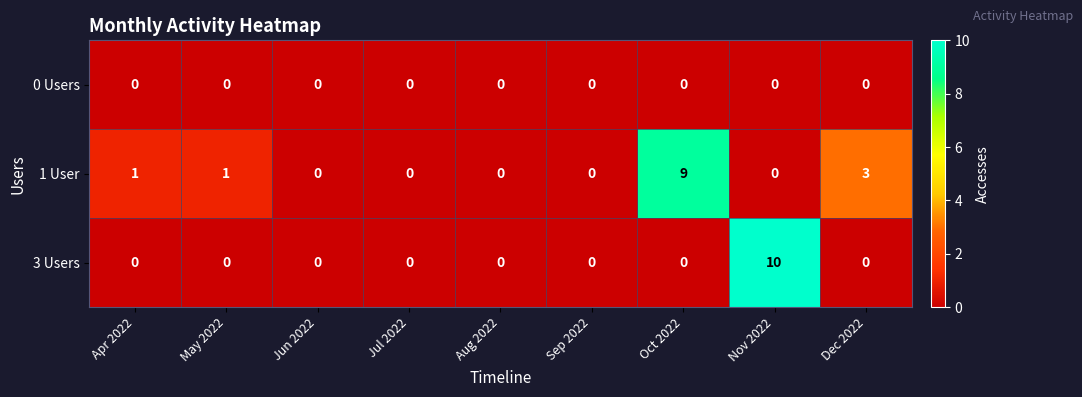

True or false: 3 Users has a value of 0 at May 2022.

True